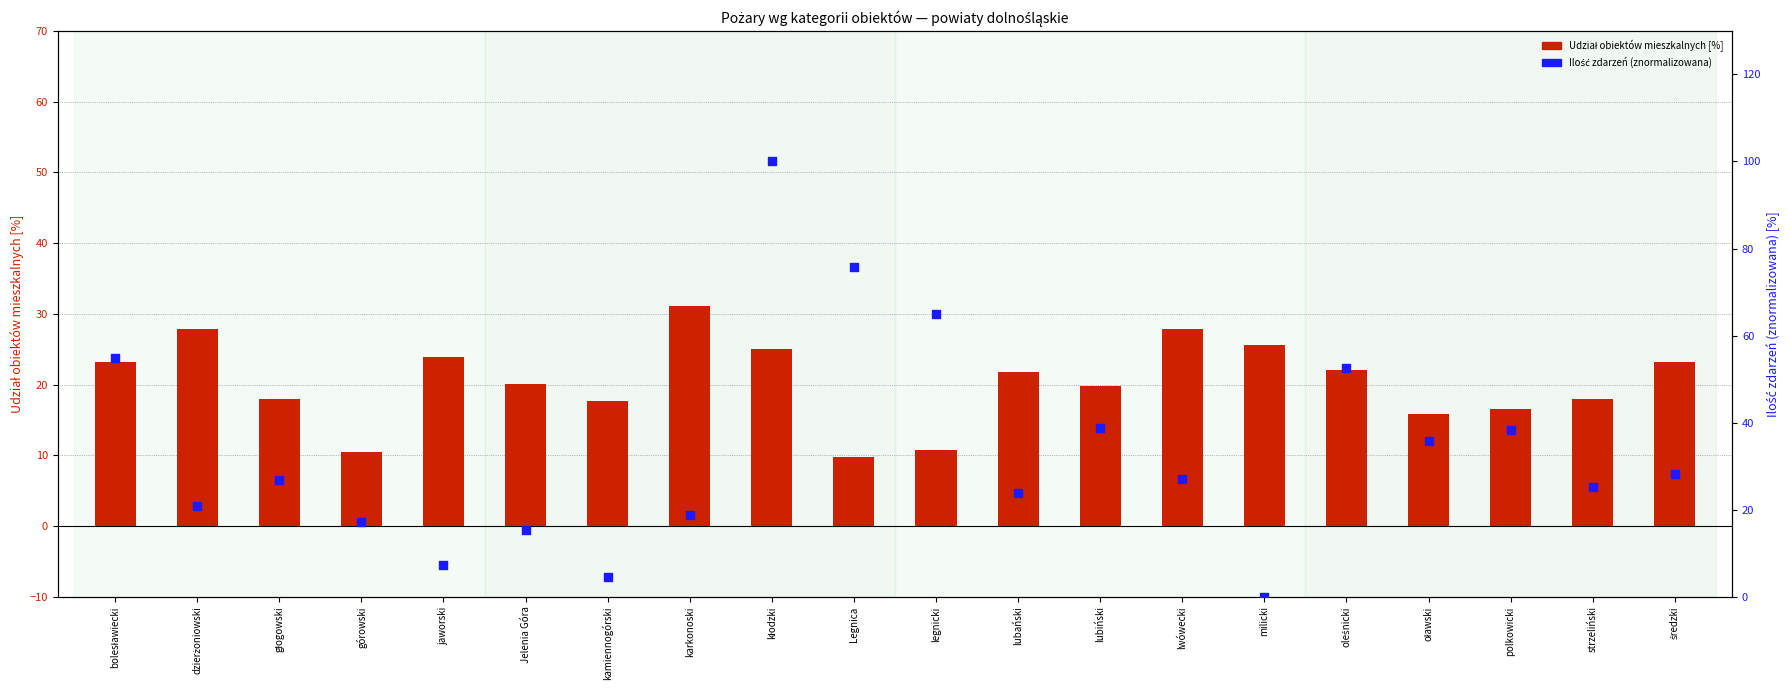

At which category is the sum across all series the highest?

kłodzki